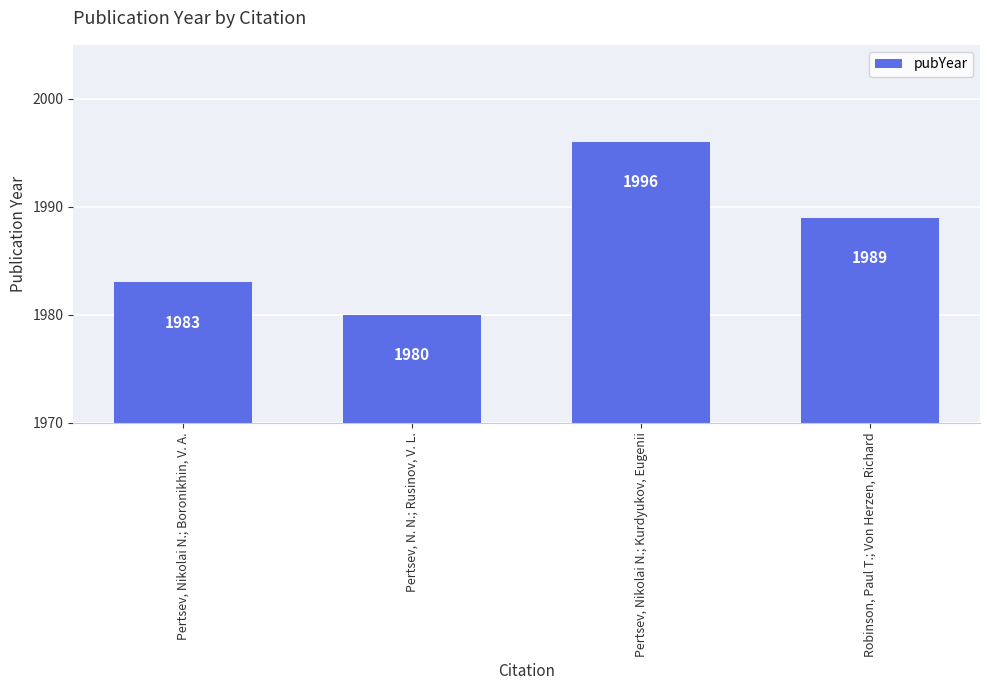

What is the label of the 4th bar from the left?

Robinson, Paul T.; Von Herzen, Richard